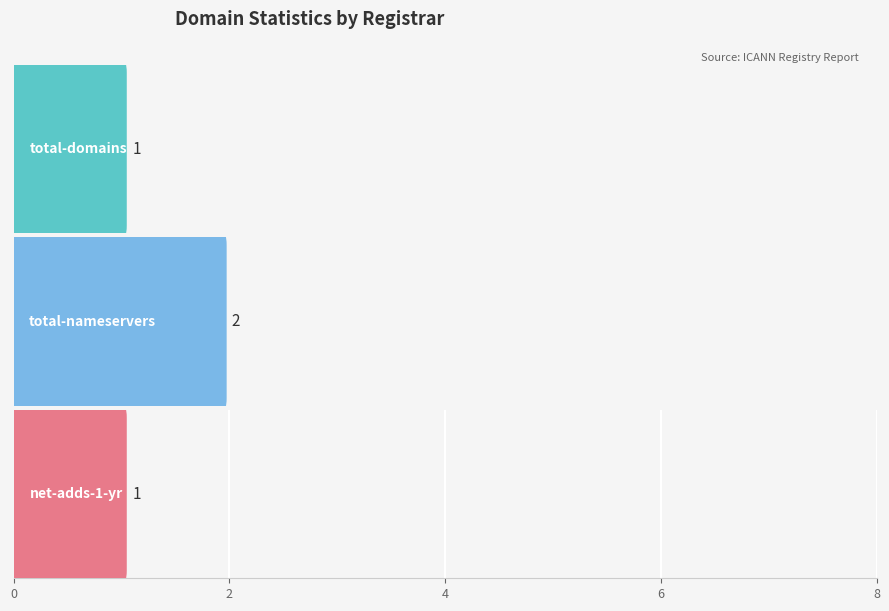

Is it true that net-adds-1-yr equals 1 at CSC Corporate Domains (299)?

True